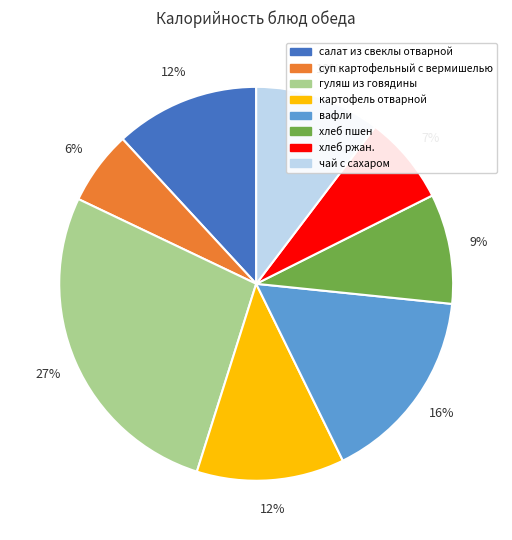

Which slice is the largest?

гуляш из говядины